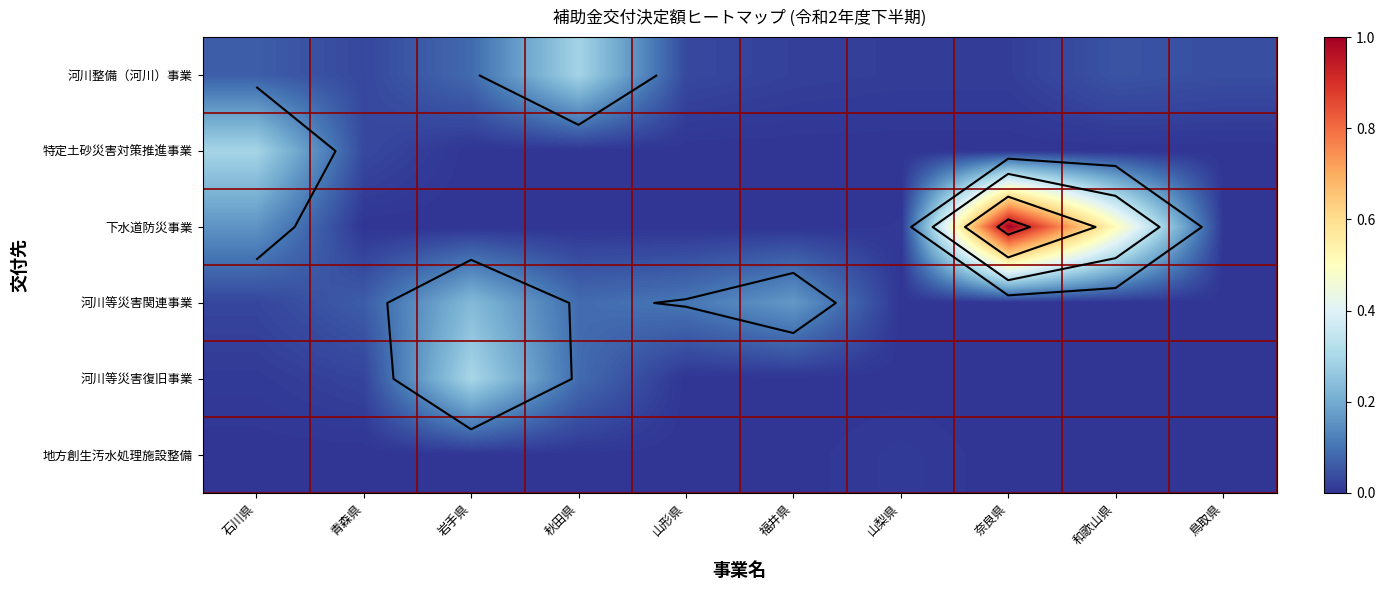

How many distinct data groups are displayed?

6